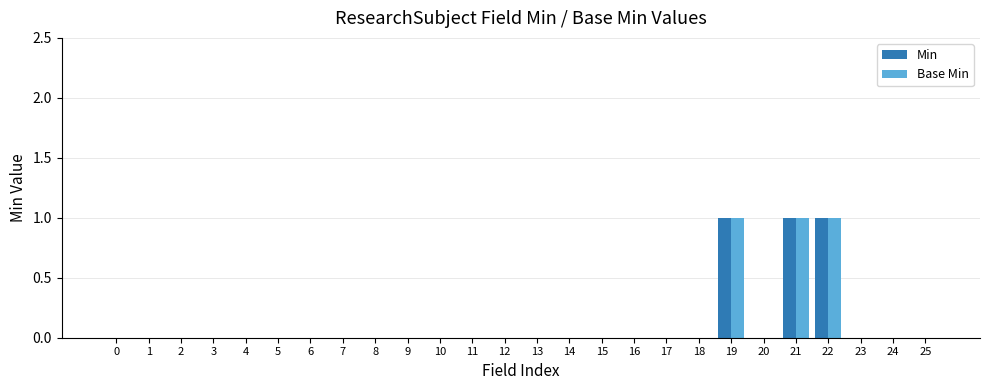

True or false: Base Min has a value of 0 at 8.

True